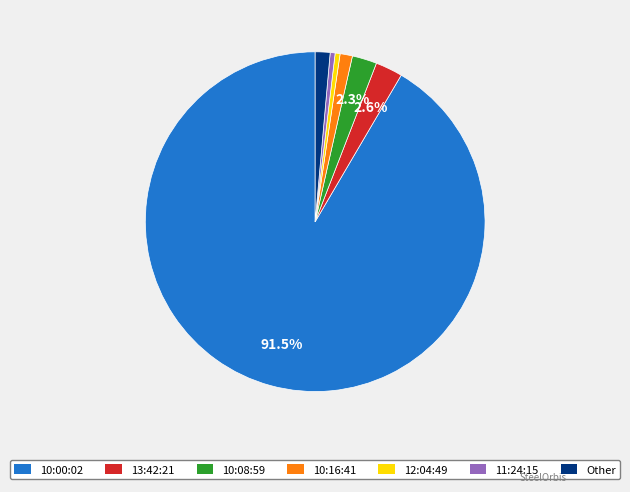

What percentage do 10:08:59 and 13:42:21 together represent?

4.9%